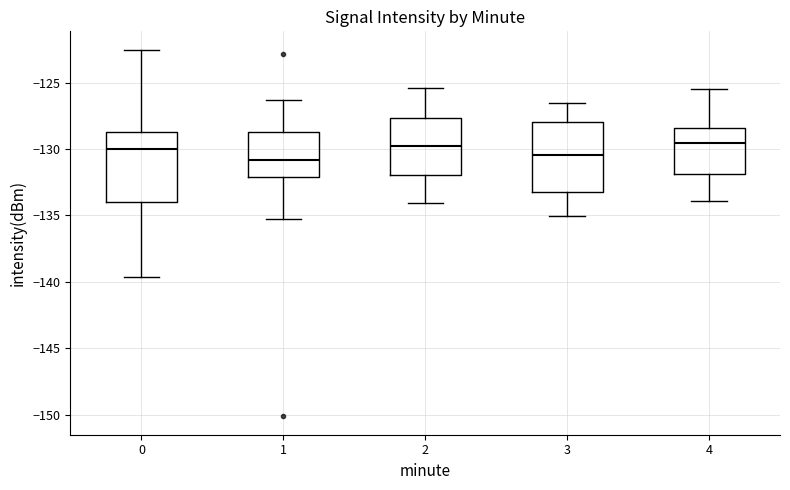

Reading left to right, transcribe this box plot: for each box, give where its median line is, the range the box spans, and where its two whiskers end, as read against the y-axis. The values are not printed on the chart, so give them approximately, as read against the axis.

0: median -130.0, box -134.0 to -128.5, whiskers -139.5 to -122.5
1: median -131.0, box -132.0 to -128.5, whiskers -135.0 to -126.5
2: median -130.0, box -132.0 to -127.5, whiskers -134.0 to -125.5
3: median -130.5, box -133.5 to -128.0, whiskers -135.0 to -126.5
4: median -129.5, box -132.0 to -128.5, whiskers -134.0 to -125.5